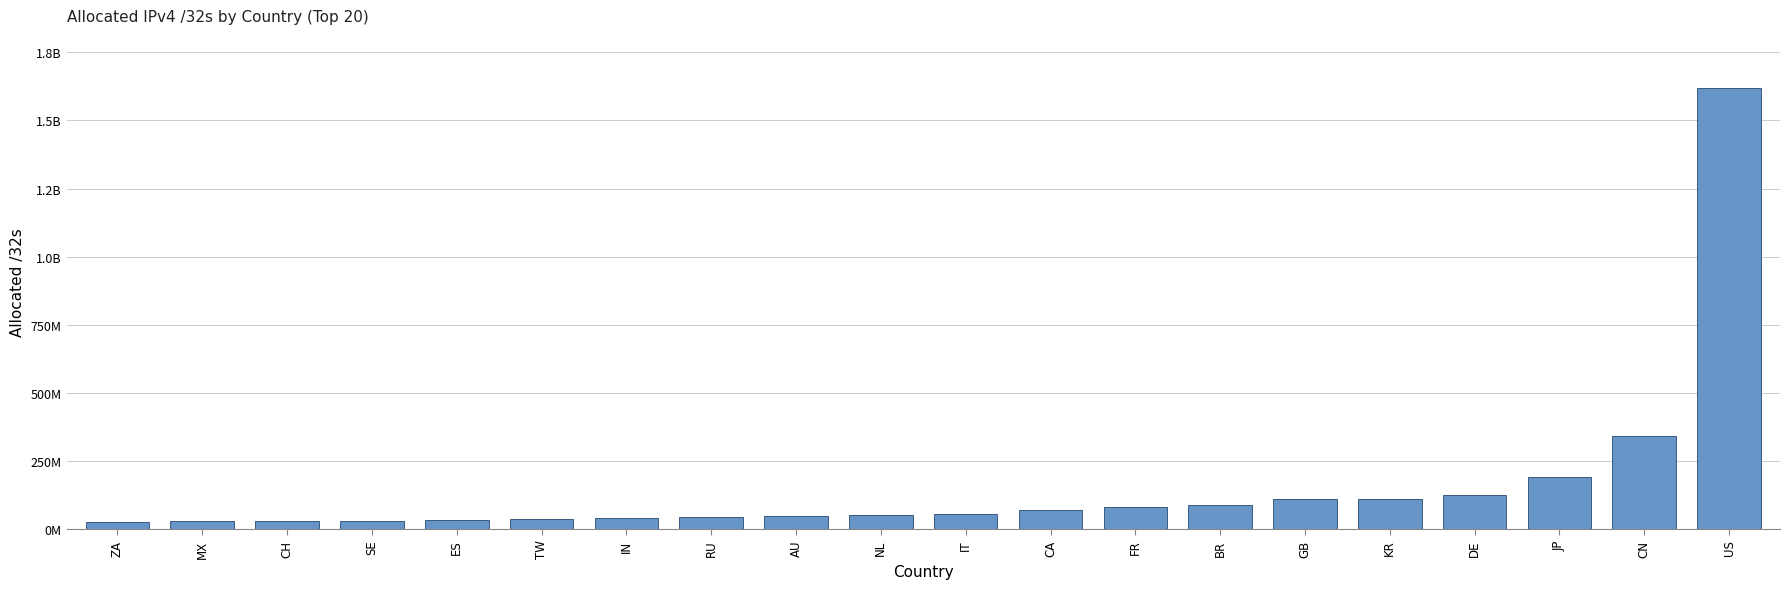

What is the label of the 4th bar from the right?

DE